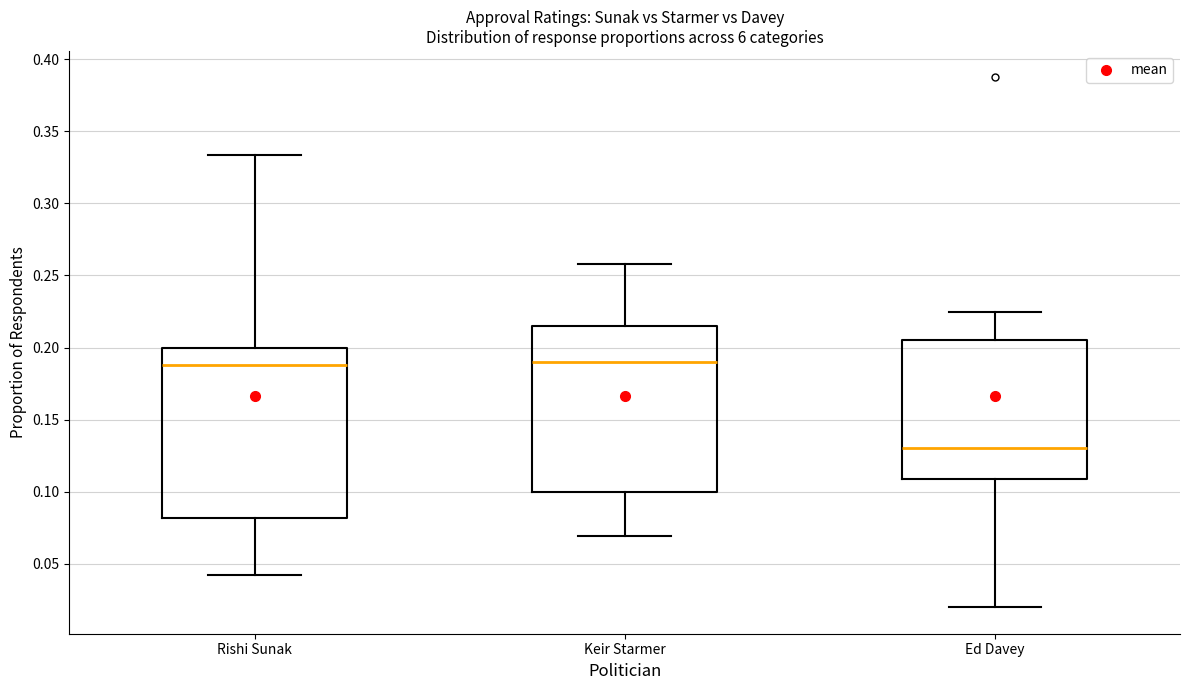

Reading left to right, transcribe this box plot: for each box, give where its median line is, the range the box spans, and where its two whiskers end, as read against the y-axis. The values are not printed on the chart, so give them approximately, as read against the axis.

Rishi Sunak: median 0.190, box 0.080 to 0.200, whiskers 0.040 to 0.335
Keir Starmer: median 0.190, box 0.100 to 0.215, whiskers 0.070 to 0.260
Ed Davey: median 0.130, box 0.110 to 0.205, whiskers 0.020 to 0.225